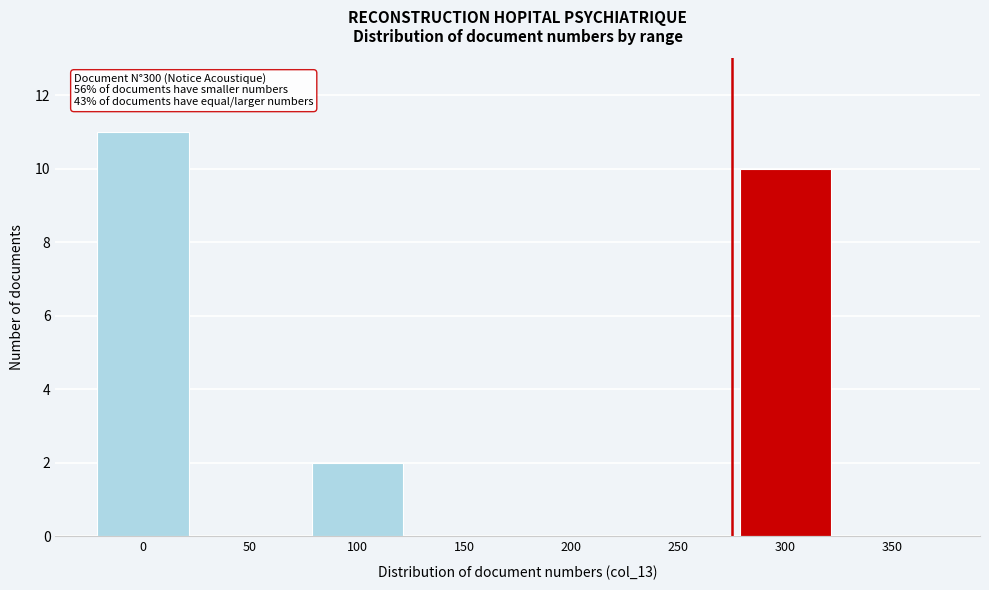

Reading right to left, list all the values displayed in this chart.

350=0	300=10	250=0	200=0	150=0	100=2	50=0	0=11